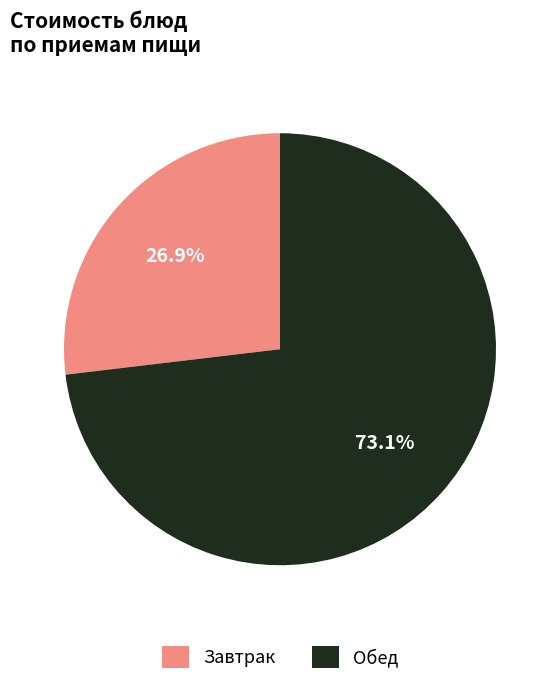

Does any single category account for the majority?

Yes